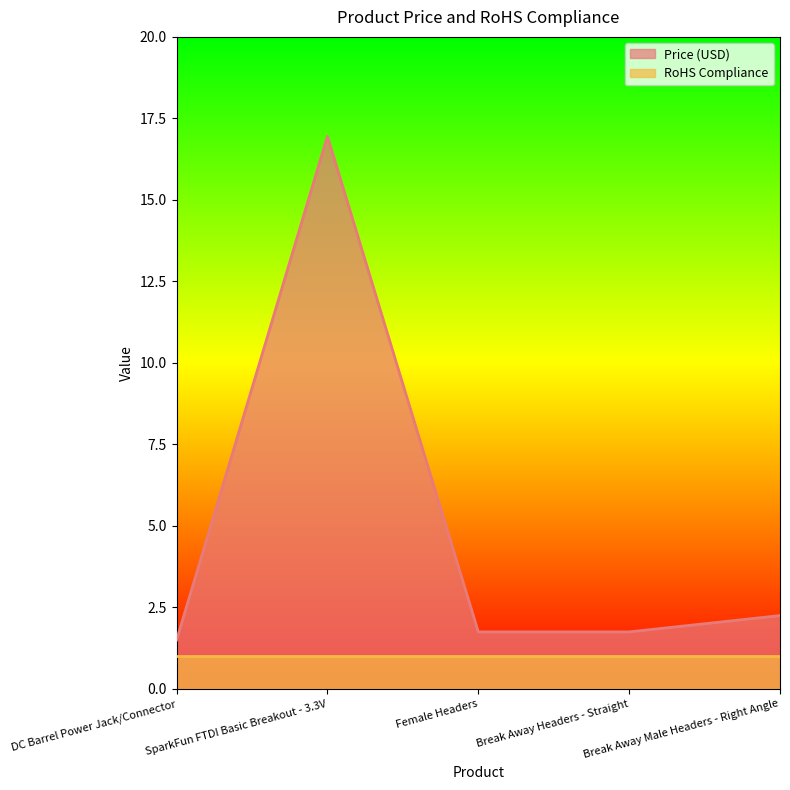

Is it true that the value at Female Headers is 2.6?

False